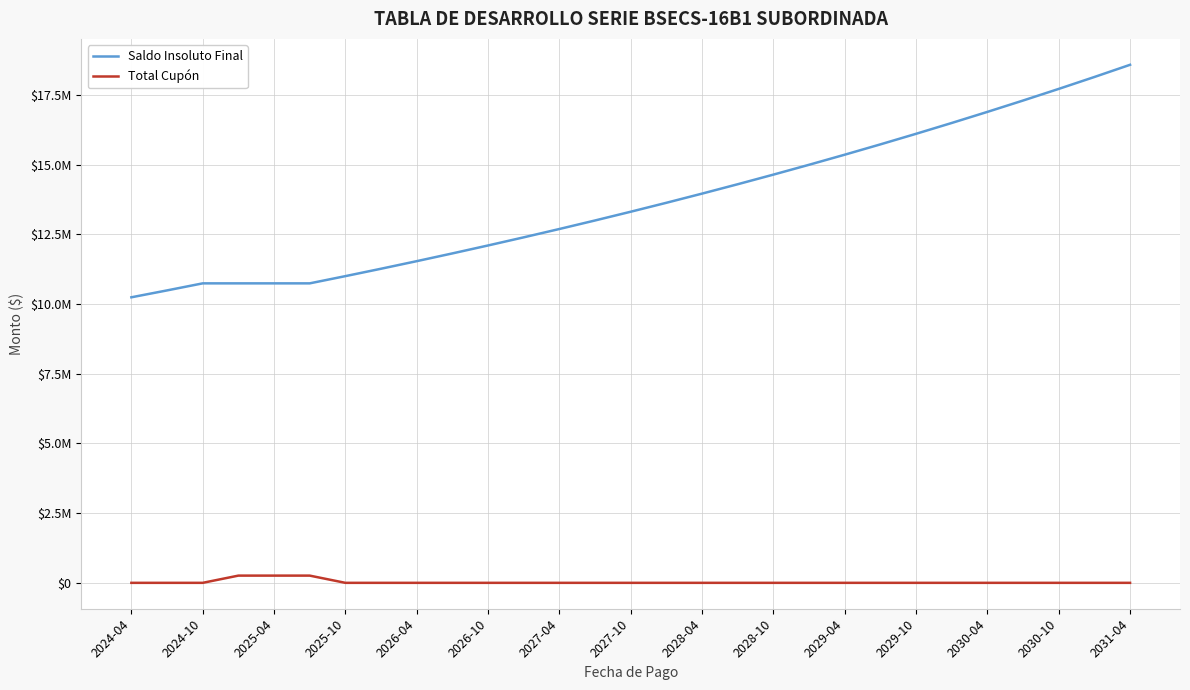

Which series has the widest spread of values?

Saldo Insoluto Final